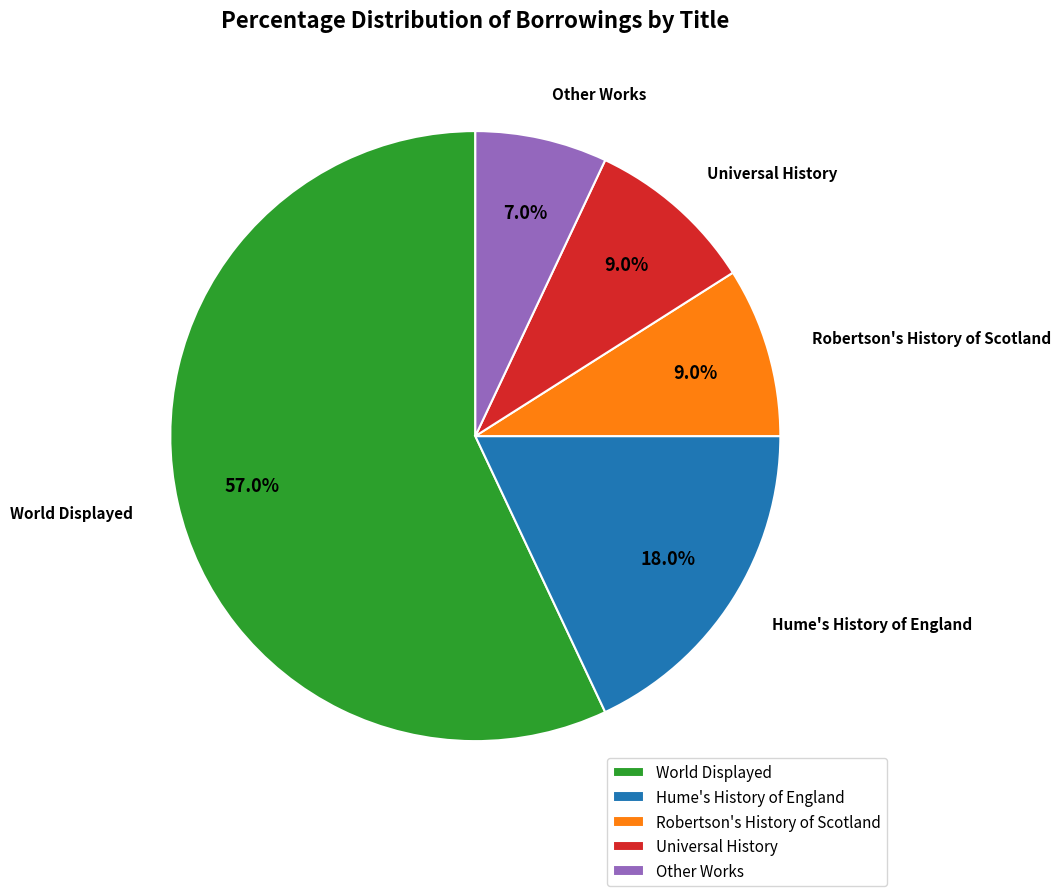

Is there any slice that represents more than half of the pie?

Yes